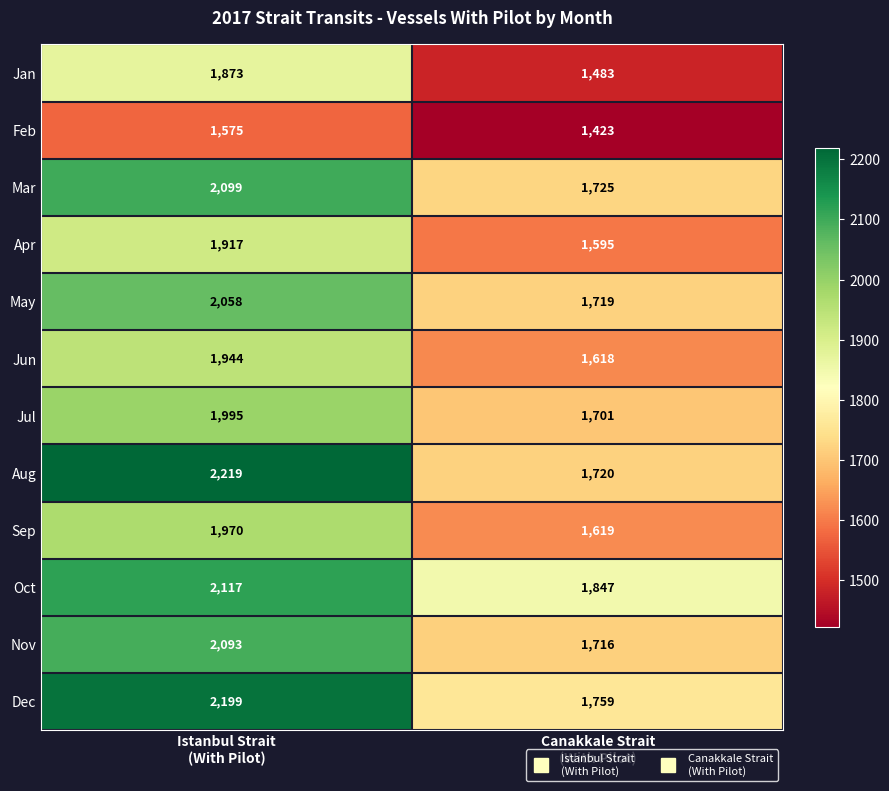

What is the sum of all Feb values?

2998